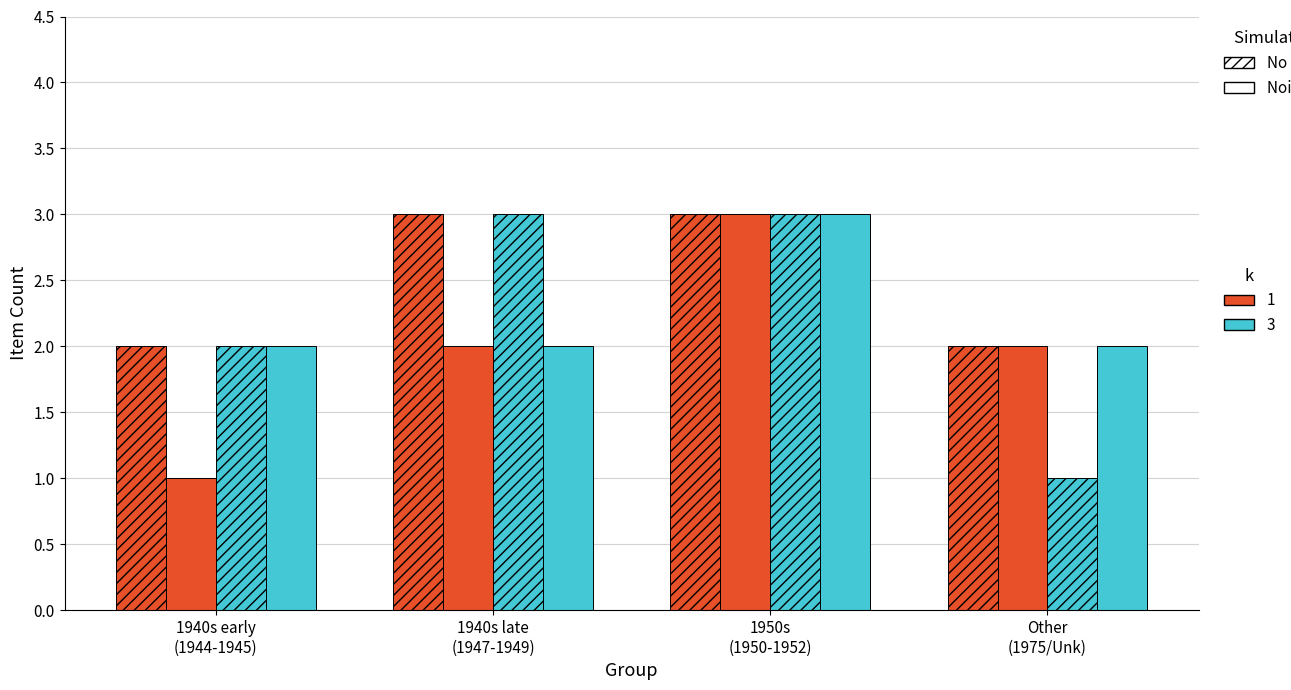

Are the bars grouped side by side (vs. stacked)?

Yes